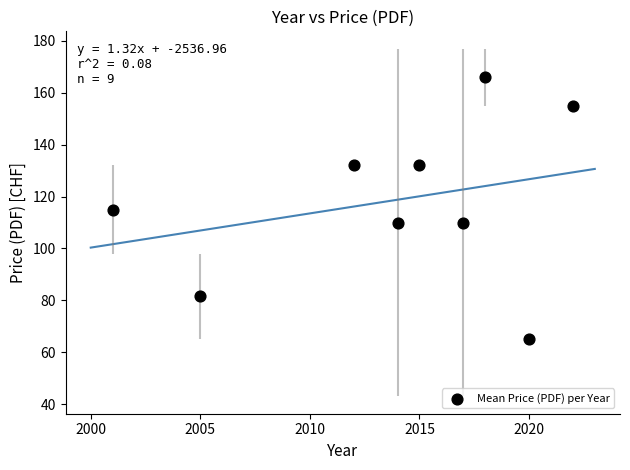

What is the range of X values (max minus min)?

21.0